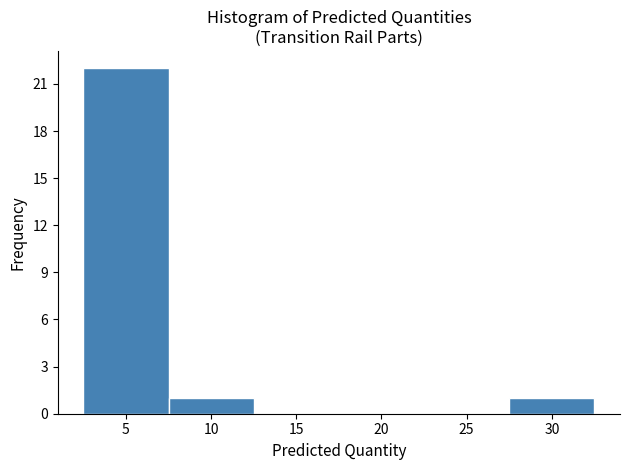

Over which range of the x-axis is the bar tallest?

2.5 to 7.5